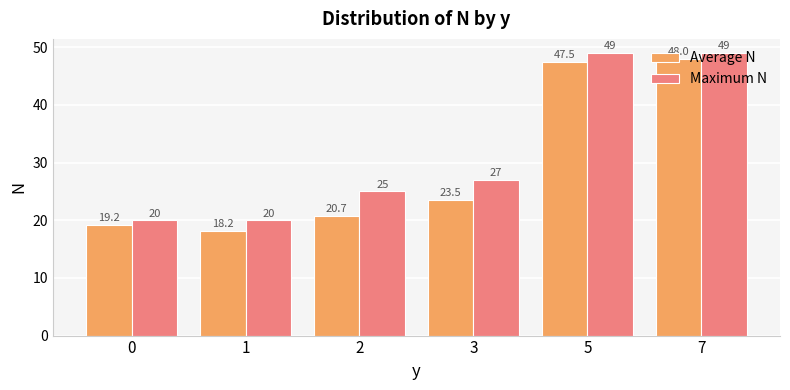

Is the value of Average N at 2 greater than the value of Maximum N at 2?

No